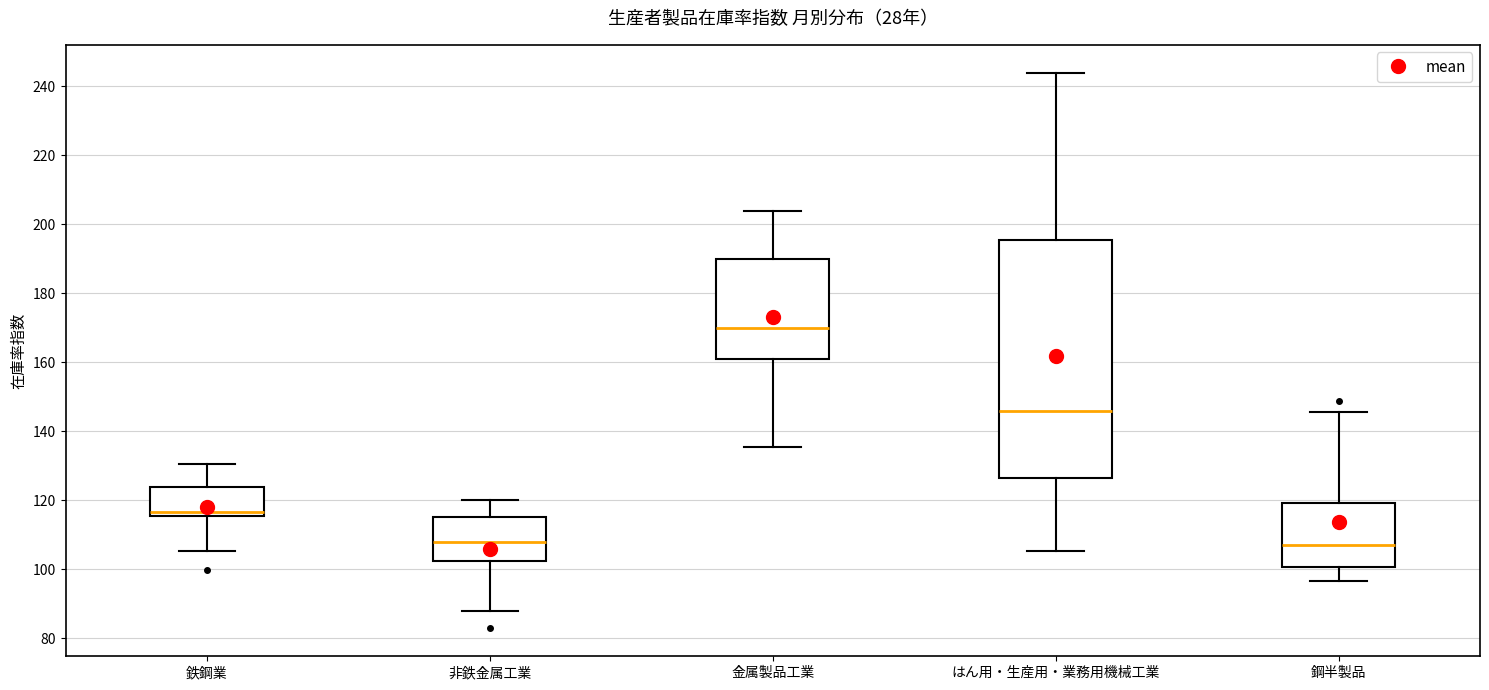

Reading left to right, transcribe this box plot: for each box, give where its median line is, the range the box spans, and where its two whiskers end, as read against the y-axis. The values are not printed on the chart, so give them approximately, as read against the axis.

鉄鋼業: median 116 (just above the box's lower edge), box 116 to 124, whiskers 106 to 130
非鉄金属工業: median 108, box 102 to 116, whiskers 88 to 120
金属製品工業: median 170, box 162 to 190, whiskers 136 to 204
はん用・生産用・業務用機械工業: median 146, box 126 to 196, whiskers 106 to 244
鋼半製品: median 108, box 100 to 120, whiskers 96 to 146